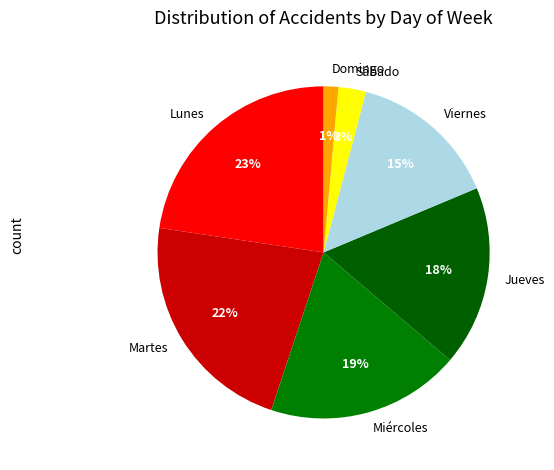

Is it true that Domingo is 11% of the pie?

False